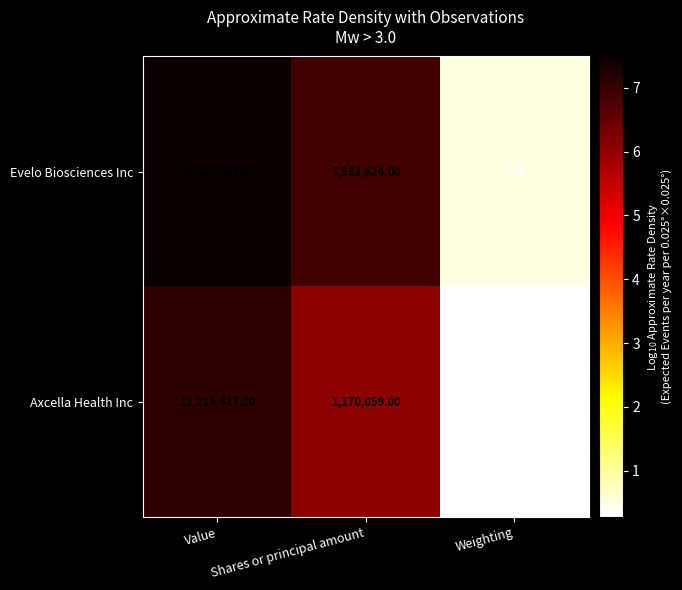

At which category does the chart reach its peak across all series?

Value